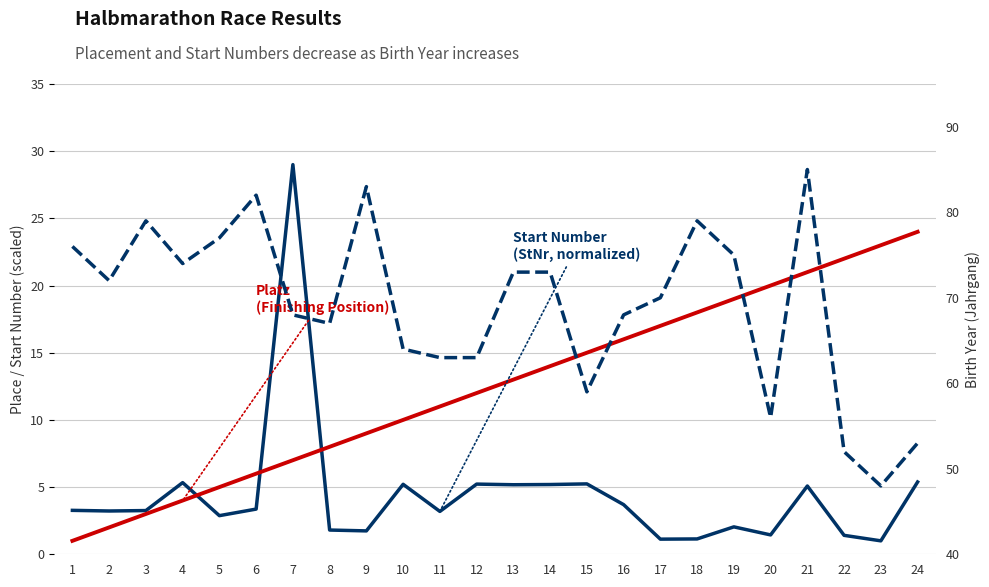

Between 15 and 10, which is larger?

15